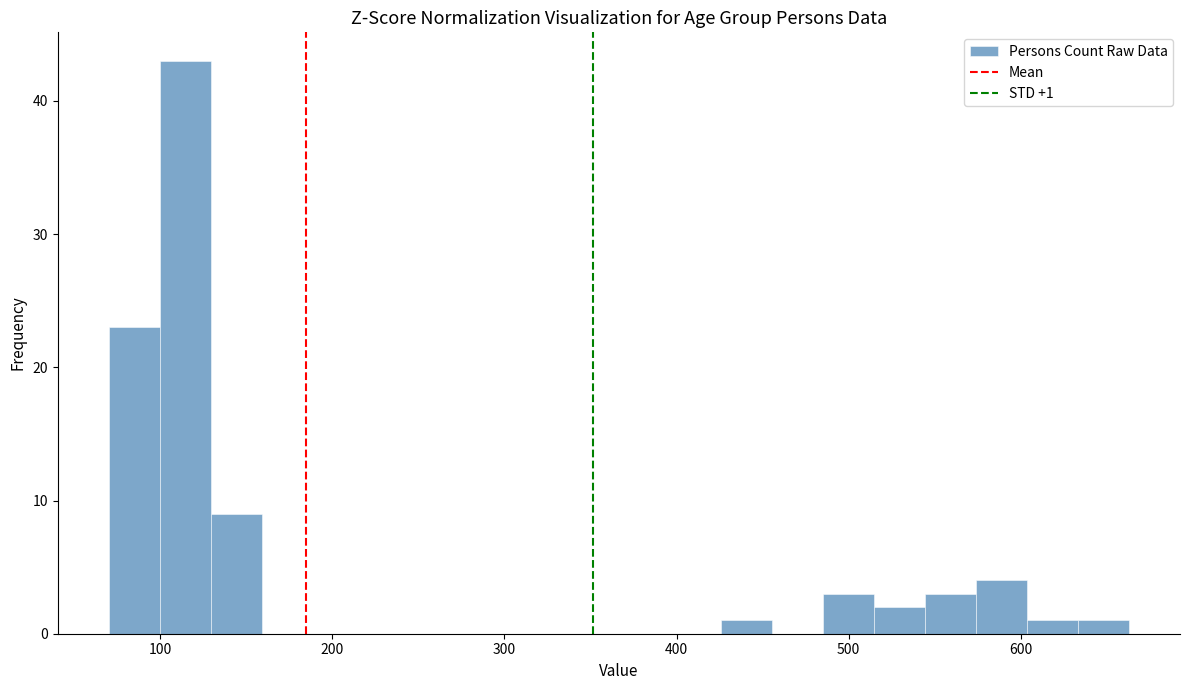

Read against the x-axis, roughly where is the centre of the tallest bar?

110